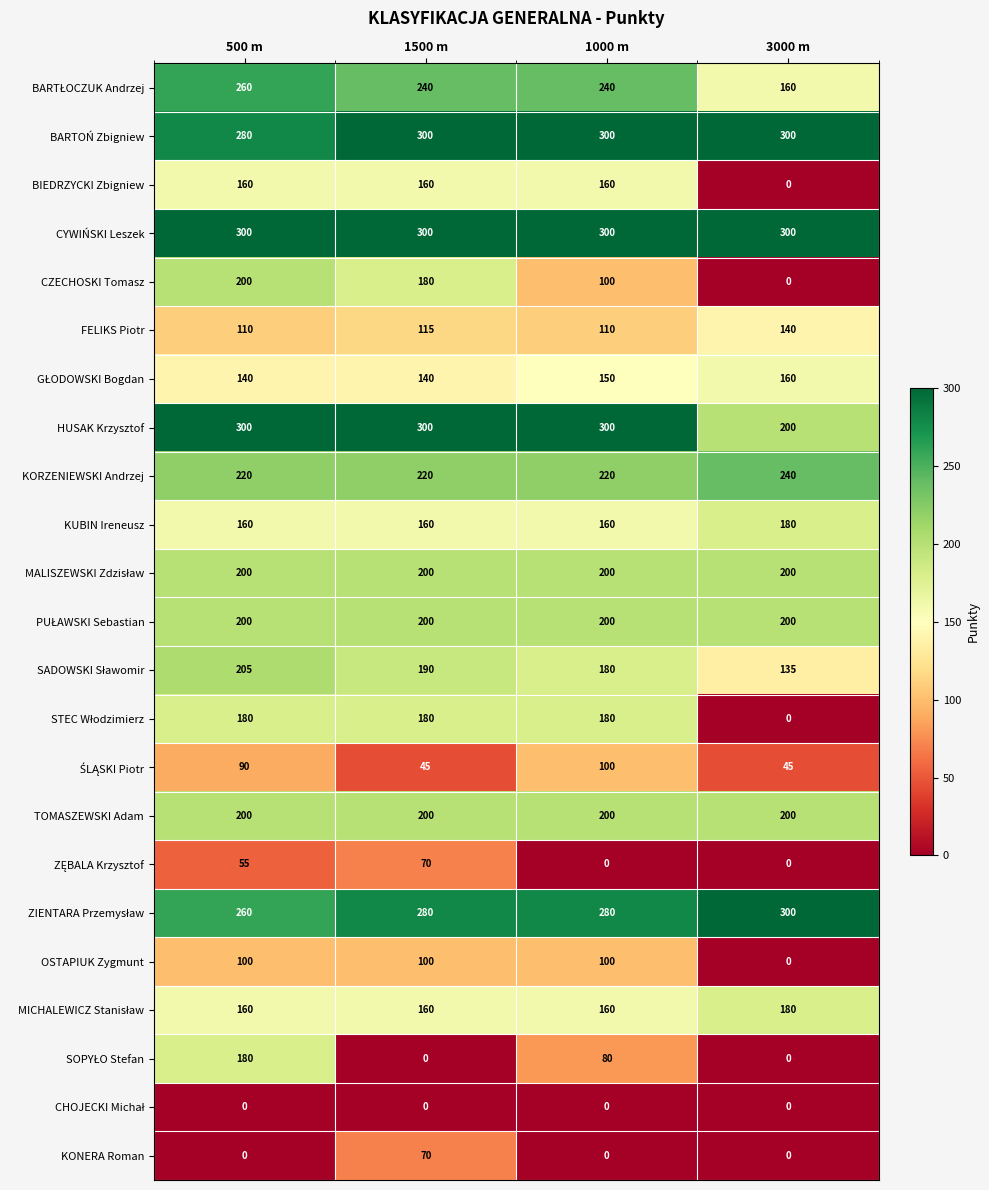

Which series changed the most between 500 m and 3000 m?

CZECHOSKI Tomasz